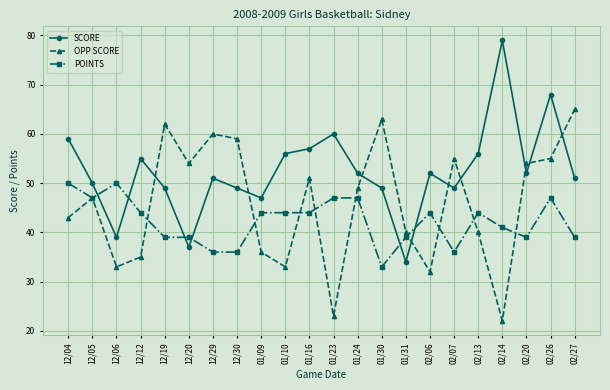

How many intersections are there between OPP SCORE and SCORE?

9